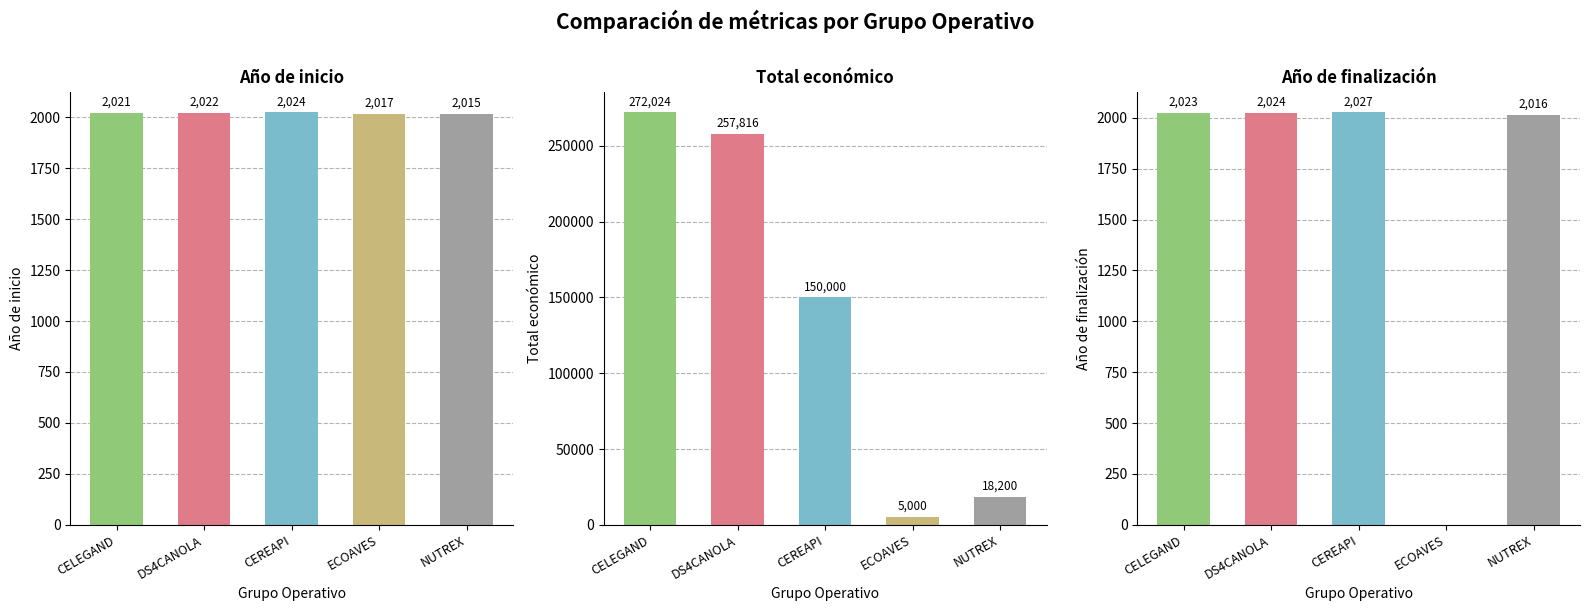

What are all the series names shown in the legend?

Año de inicio, Total económico, Año de finalización